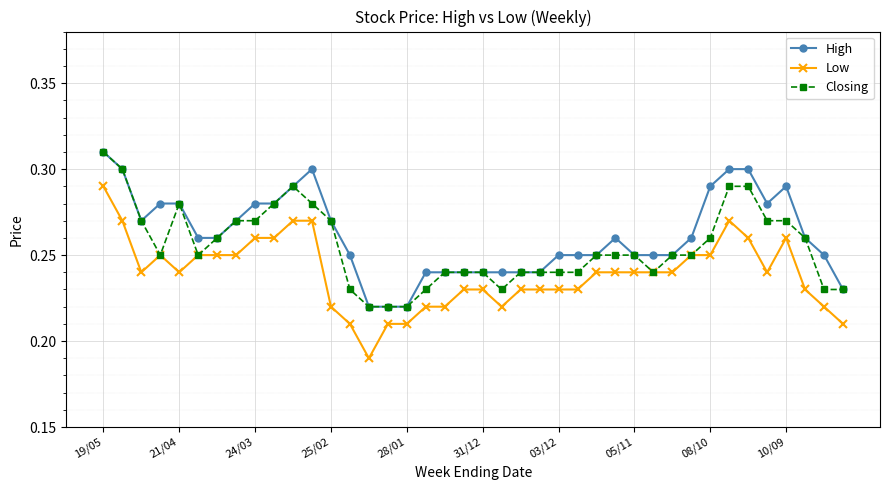

True or false: Low has more than 2 interior local peaks.

True